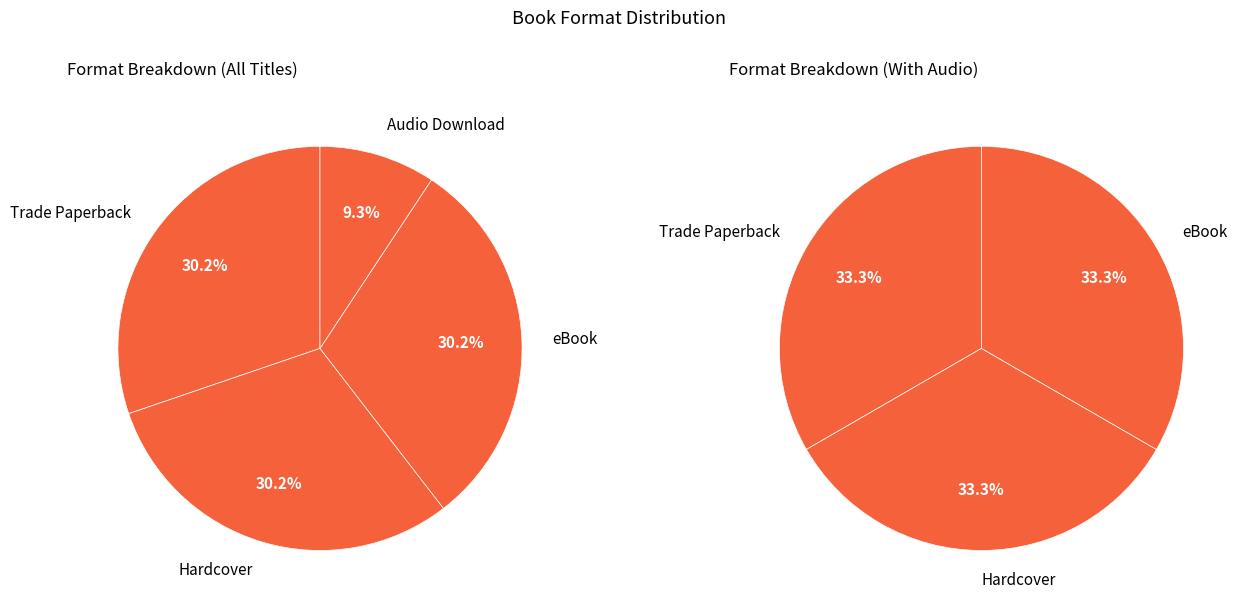

Combined, do Audio Download and Hardcover account for over 50%?

No